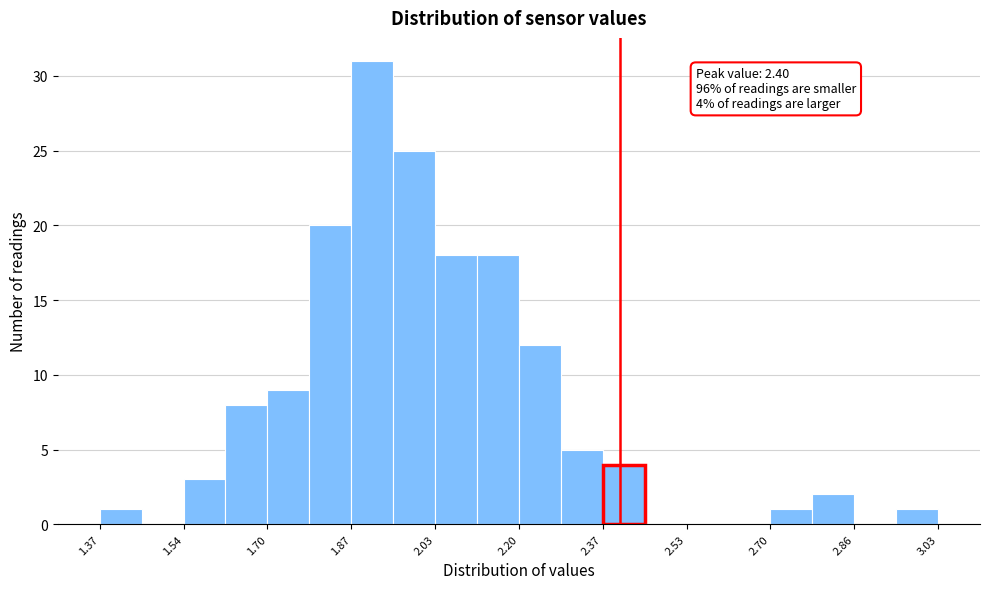

Which range on the x-axis has the tallest bar?

1.86 to 1.96